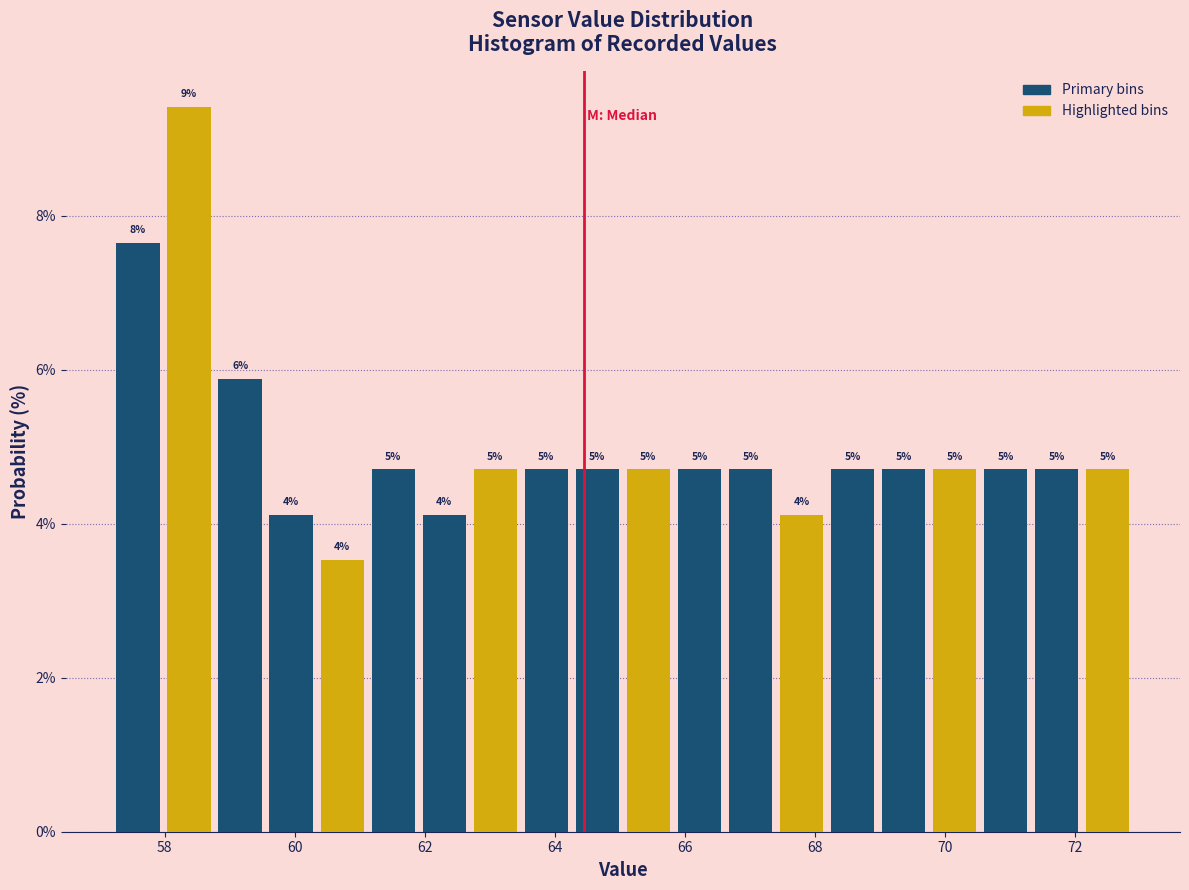

Read against the x-axis, roughly where is the centre of the tallest bar?

58.4